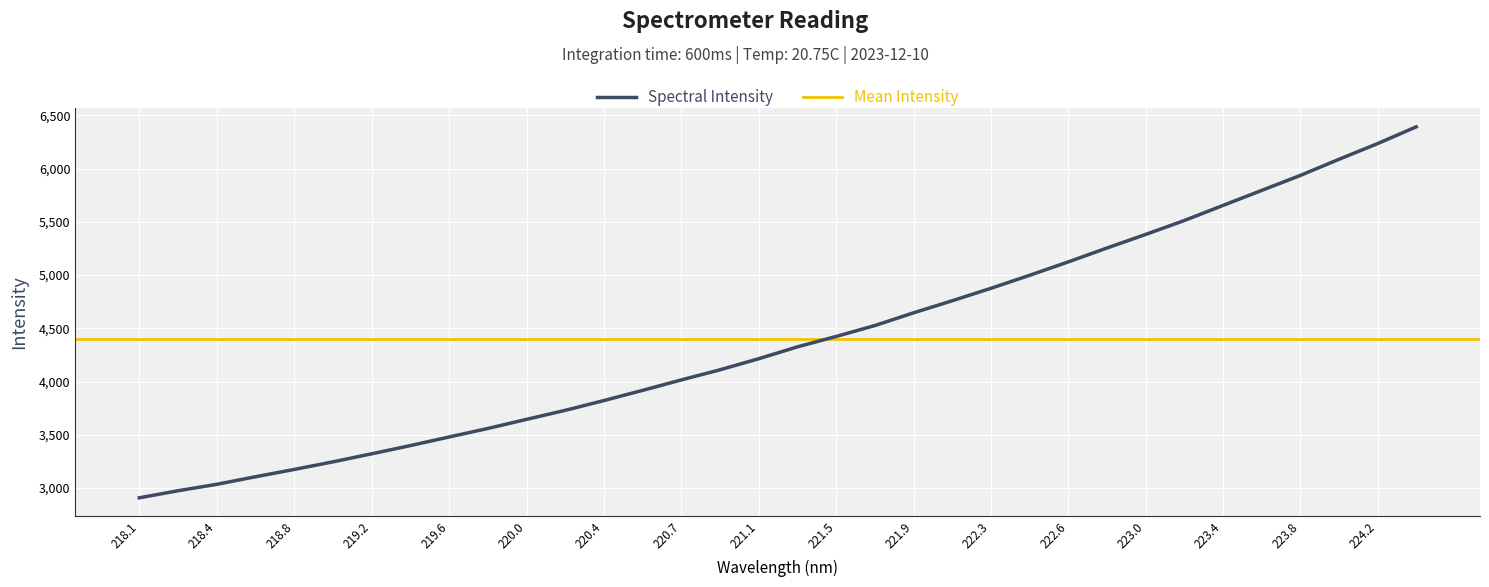

Is it true that Spectral Intensity equals 4205.2 at 218.8?

False